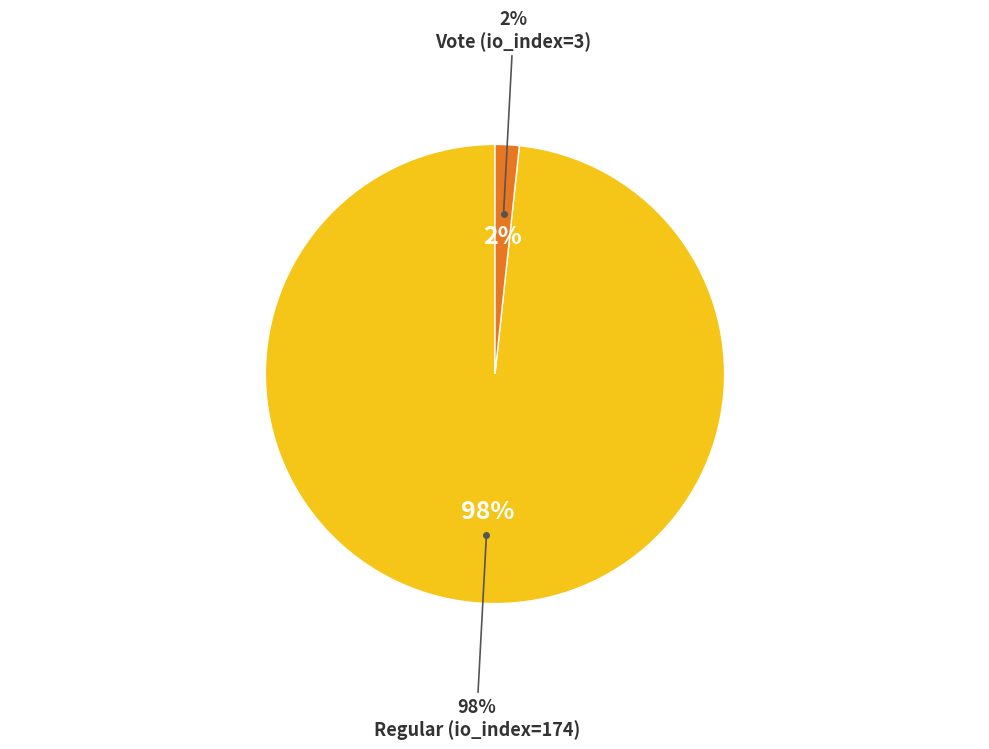

Is it true that Regular (io_index=174) is 98% of the pie?

True